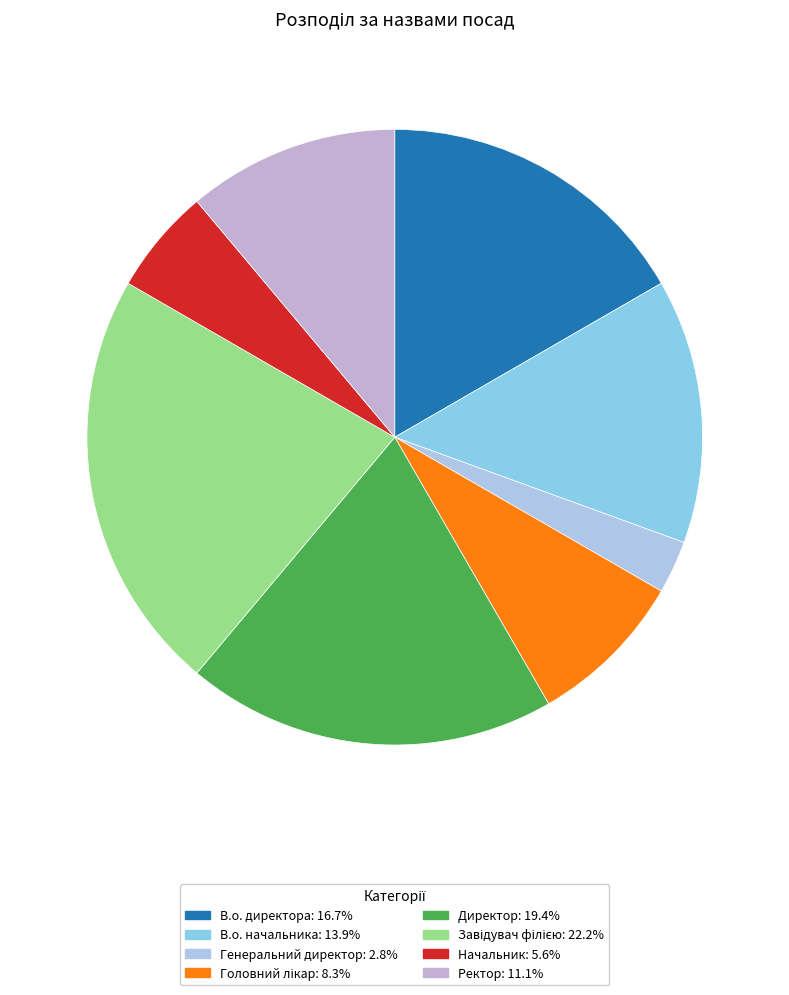

True or false: Генеральний директор accounts for 3% of the total.

True